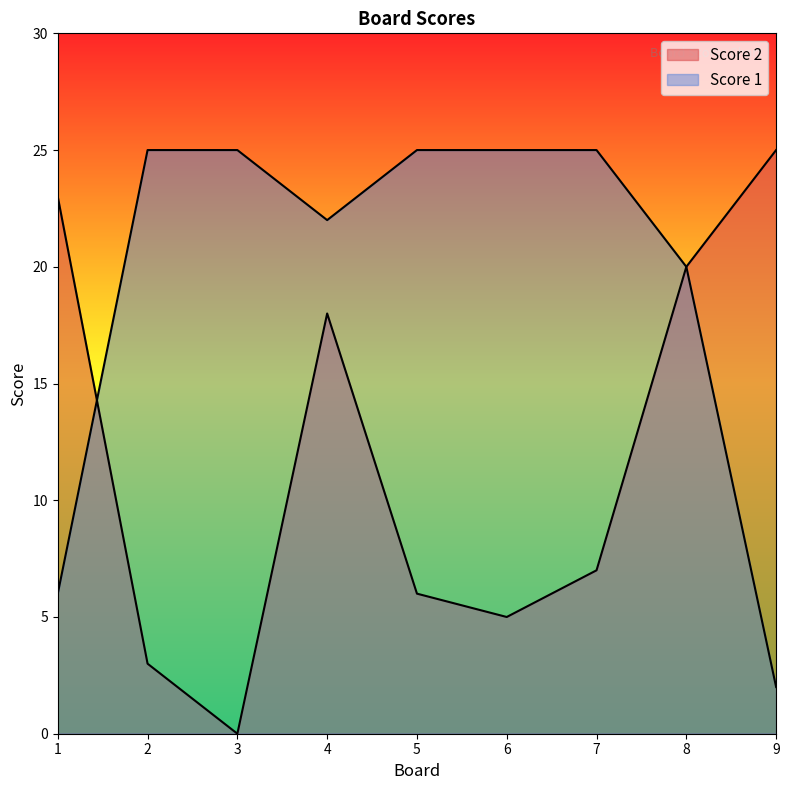

Which series changed the most between 7 and 9?

Score 1